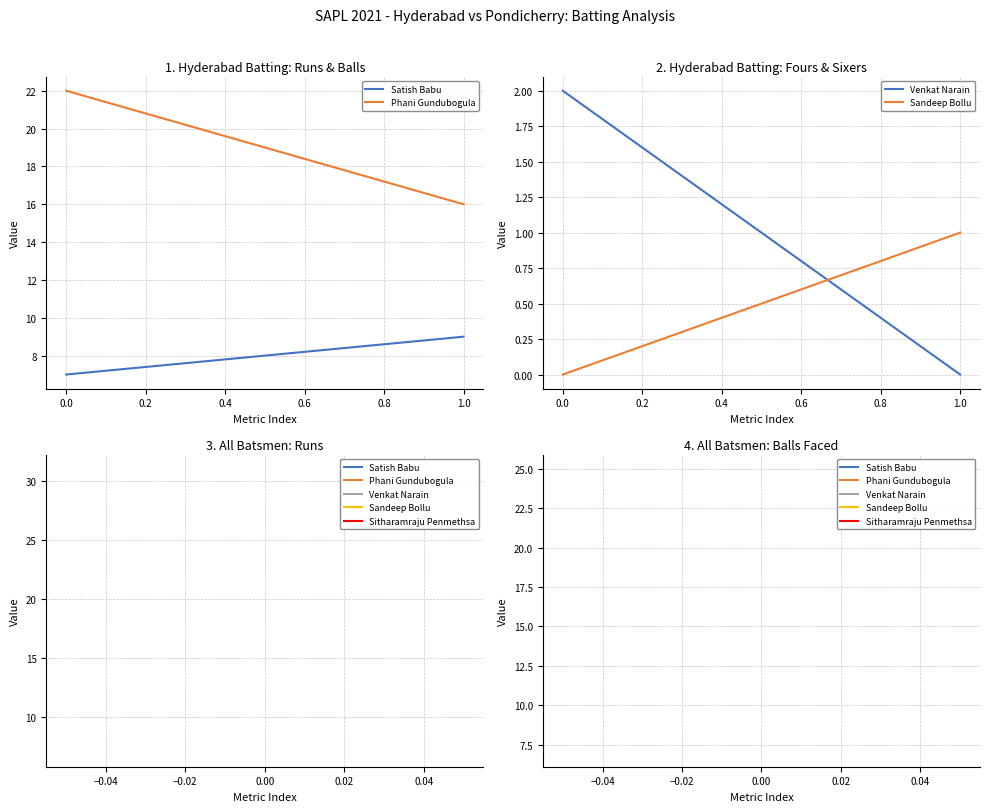

How many data points does each series have?

2